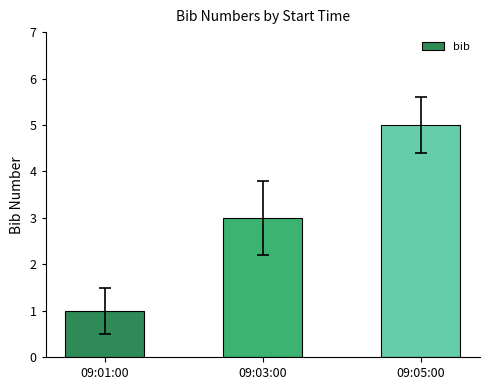

The chart shows a value of 2 at 09:01:00. True or false?

False